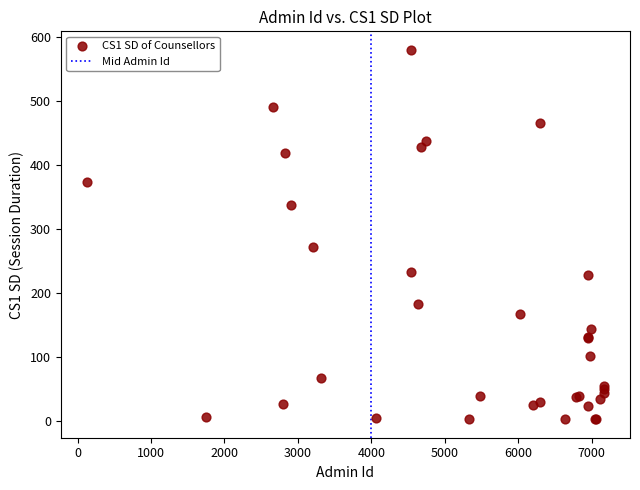

What Y value in the scatter plot is closest to 291?

271